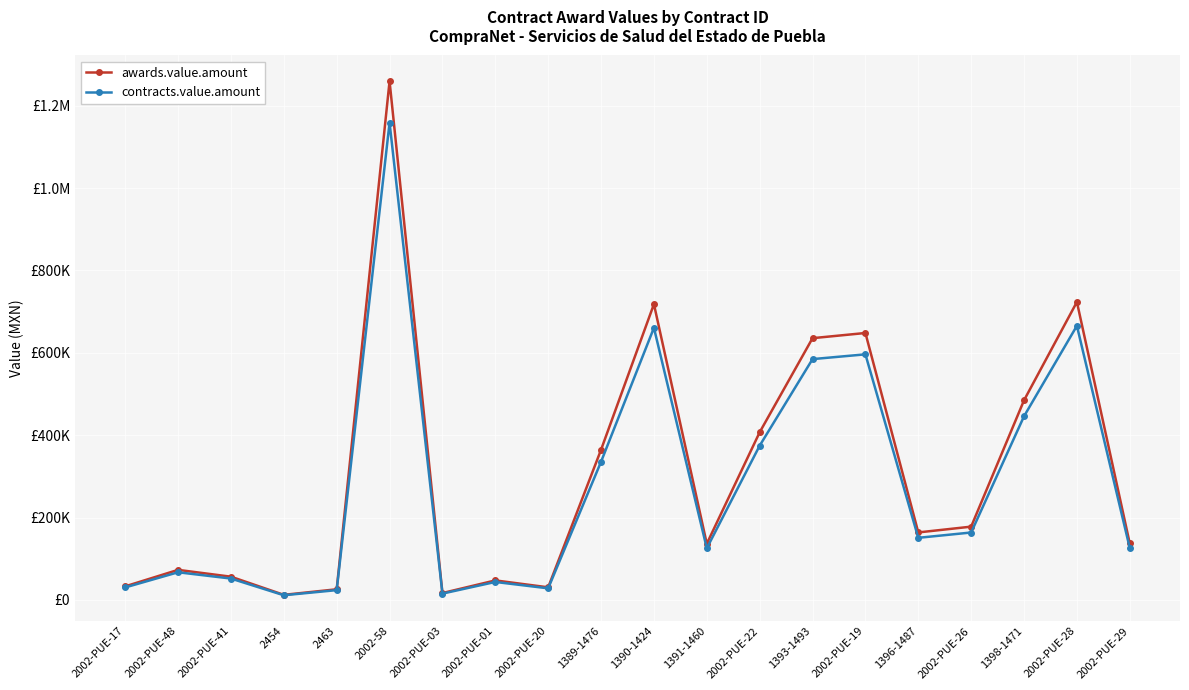

Reading left to right, what are all the values shown in this chart?

awards.value.amount: 2002-PUE-17=32847.0	2002-PUE-48=72870.0	2002-PUE-41=56292.5	2454=12210.0	2463=25725.0	2002-58=1259400.0	2002-PUE-03=16550.9	2002-PUE-01=47296.3	2002-PUE-20=30467.4	1389-1476=364556.4	1390-1424=718037.4	1391-1460=136296.0	2002-PUE-22=406994.3	1393-1493=635431.4	2002-PUE-19=648021.3	1396-1487=163785.0	2002-PUE-26=177824.7	1398-1471=484573.0	2002-PUE-28=723357.8	2002-PUE-29=136935.0
contracts.value.amount: 2002-PUE-17=30219.2	2002-PUE-48=67040.4	2002-PUE-41=51789.1	2454=11233.2	2463=23667.0	2002-58=1158648.0	2002-PUE-03=15226.8	2002-PUE-01=43512.6	2002-PUE-20=28030.0	1389-1476=335391.9	1390-1424=660594.4	1391-1460=125392.3	2002-PUE-22=374434.8	1393-1493=584596.9	2002-PUE-19=596179.6	1396-1487=150682.2	2002-PUE-26=163598.7	1398-1471=445807.1	2002-PUE-28=665489.2	2002-PUE-29=125980.2